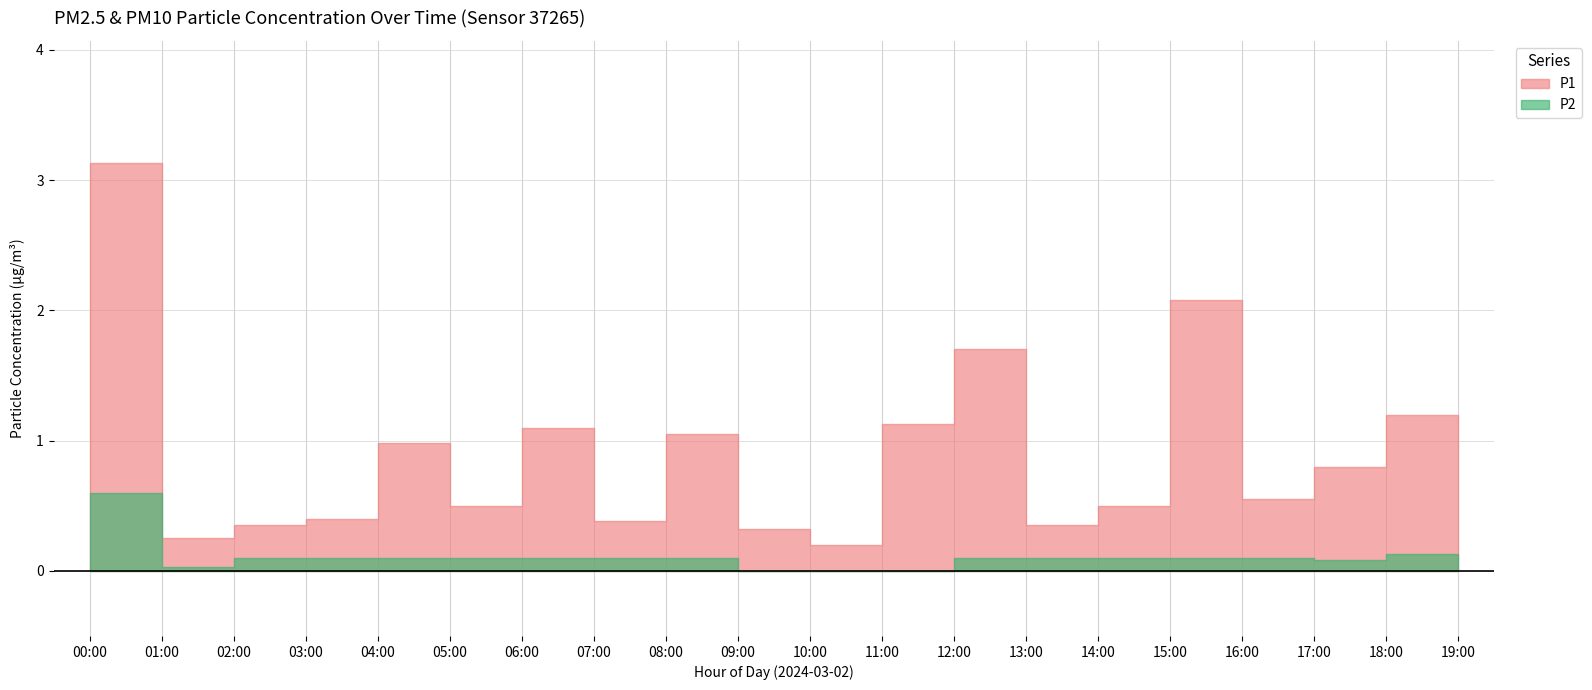

What is the sum of the P1 values at 15:00 and 19:00?

3.0